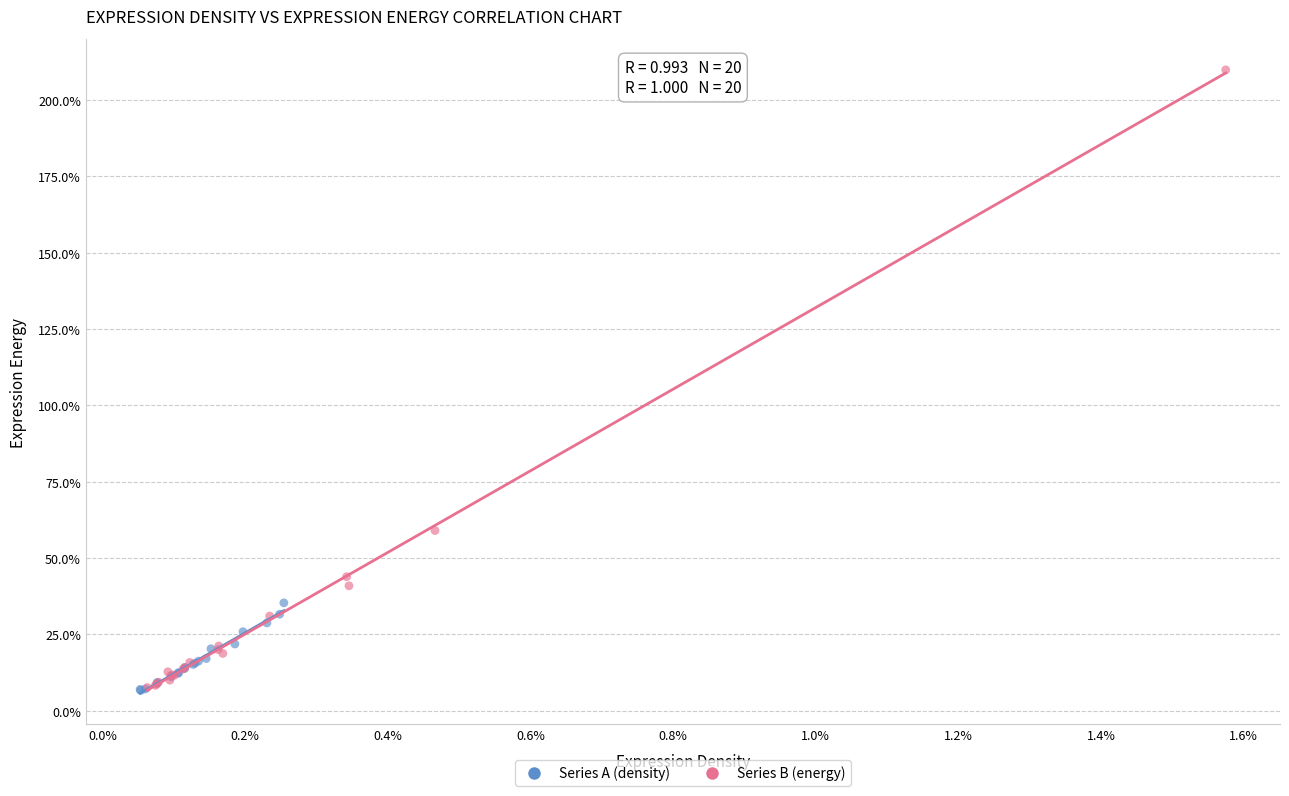

Which series has the widest spread of Y values?

Series B (energy)